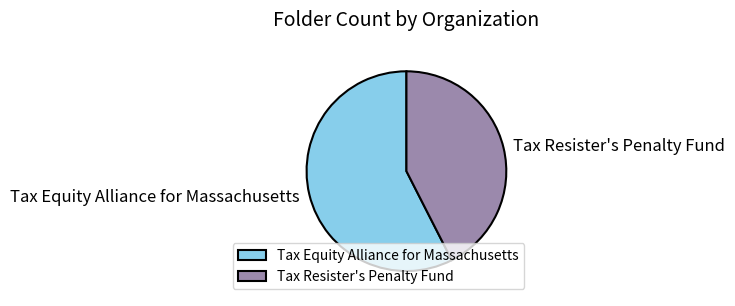

Which slice is the largest?

Tax Equity Alliance for Massachusetts